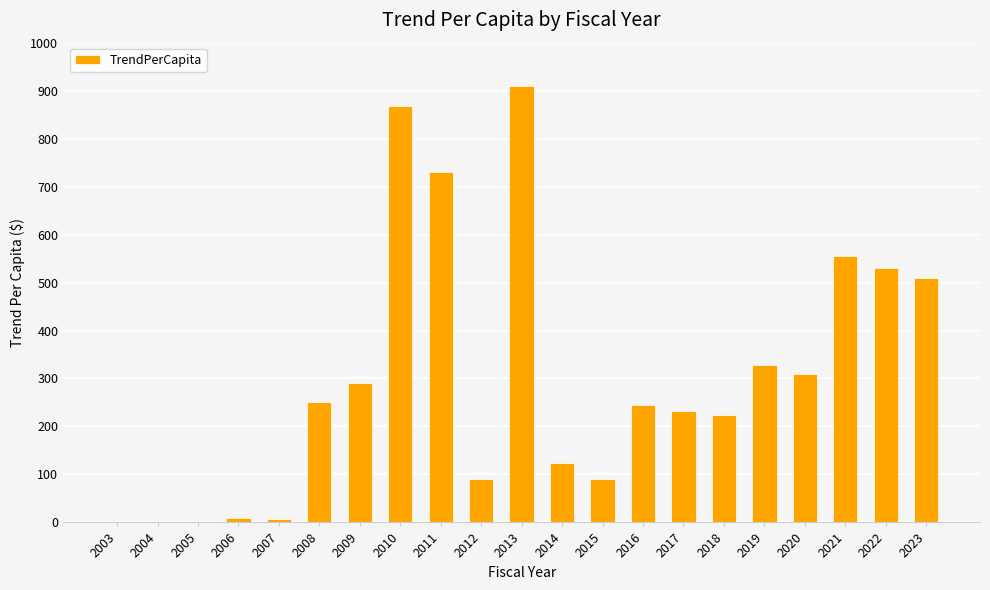

What is the sum of the values at 2022 and 2003?

531.1